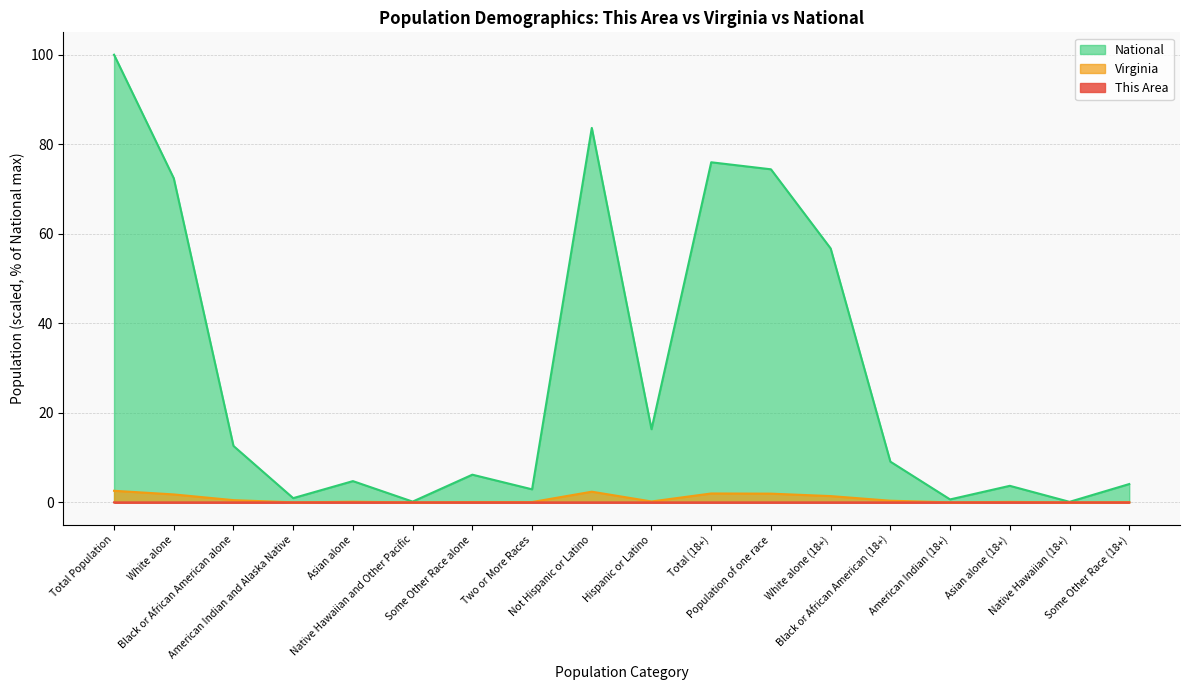

Is it true that Virginia equals 2.0 at Total (18+)?

True